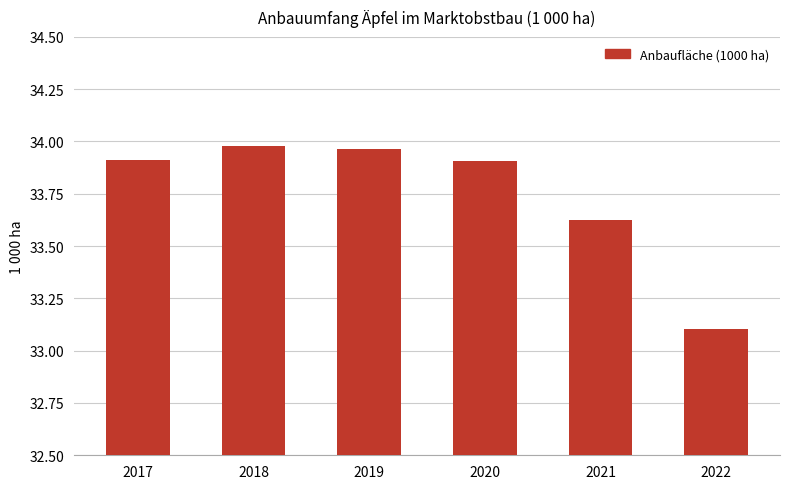

Where is the data nearest to the value 33?

2022